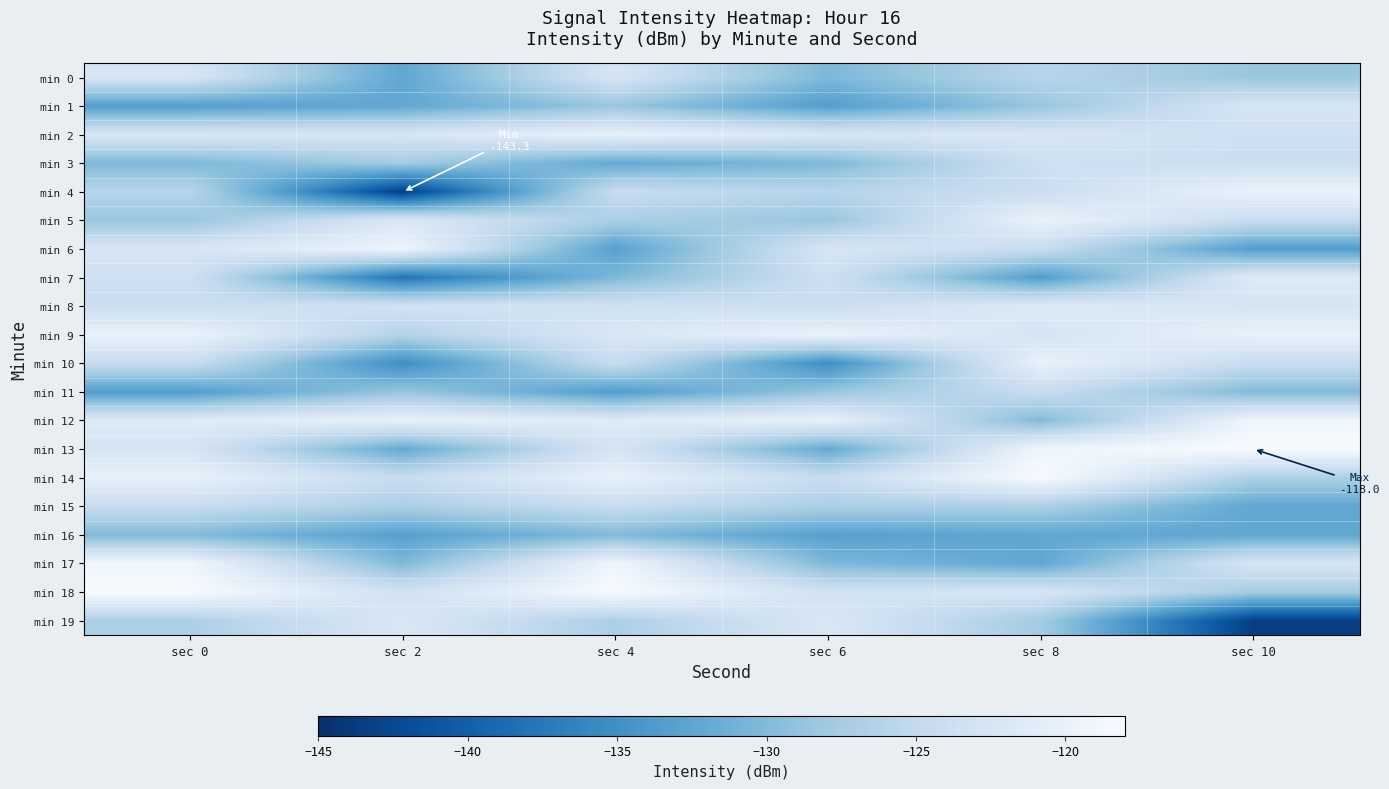

Reading right to left, what are all the values shown in this chart?

min 0: sec 10=-128.5	sec 8=-125.9	sec 6=-130.2	sec 4=-122.6	sec 2=-132.3	sec 0=-122.6
min 1: sec 10=-122.4	sec 8=-128.5	sec 6=-133.3	sec 4=-128.5	sec 2=-132.3	sec 0=-133.3
min 2: sec 10=-123.6	sec 8=-122.4	sec 6=-122.2	sec 4=-120.0	sec 2=-122.4	sec 0=-122.2
min 3: sec 10=-124.1	sec 8=-123.6	sec 6=-130.2	sec 4=-132.1	sec 2=-127.6	sec 0=-130.2
min 4: sec 10=-119.8	sec 8=-124.1	sec 6=-125.9	sec 4=-124.4	sec 2=-143.3	sec 0=-125.9
min 5: sec 10=-124.4	sec 8=-119.8	sec 6=-128.5	sec 4=-127.1	sec 2=-122.0	sec 0=-128.5
min 6: sec 10=-133.5	sec 8=-124.4	sec 6=-122.4	sec 4=-133.1	sec 2=-119.4	sec 0=-122.4
min 7: sec 10=-121.4	sec 8=-133.5	sec 6=-123.6	sec 4=-130.2	sec 2=-137.9	sec 0=-123.6
min 8: sec 10=-122.6	sec 8=-121.4	sec 6=-124.1	sec 4=-123.2	sec 2=-123.2	sec 0=-124.1
min 9: sec 10=-120.0	sec 8=-122.6	sec 6=-119.8	sec 4=-122.1	sec 2=-126.3	sec 0=-119.8
min 10: sec 10=-124.4	sec 8=-120.0	sec 6=-135.2	sec 4=-124.4	sec 2=-135.2	sec 0=-124.4
min 11: sec 10=-130.0	sec 8=-124.4	sec 6=-128.5	sec 4=-133.5	sec 2=-128.5	sec 0=-133.5
min 12: sec 10=-119.0	sec 8=-130.0	sec 6=-120.0	sec 4=-121.4	sec 2=-120.0	sec 0=-121.4
min 13: sec 10=-118.0	sec 8=-119.0	sec 6=-132.1	sec 4=-122.6	sec 2=-132.1	sec 0=-122.6
min 14: sec 10=-126.9	sec 8=-118.0	sec 6=-124.4	sec 4=-120.0	sec 2=-124.4	sec 0=-120.0
min 15: sec 10=-132.3	sec 8=-126.9	sec 6=-127.1	sec 4=-124.4	sec 2=-127.1	sec 0=-124.4
min 16: sec 10=-132.3	sec 8=-132.3	sec 6=-133.1	sec 4=-130.0	sec 2=-133.1	sec 0=-130.0
min 17: sec 10=-122.4	sec 8=-132.3	sec 6=-130.2	sec 4=-119.0	sec 2=-130.2	sec 0=-119.0
min 18: sec 10=-127.6	sec 8=-122.4	sec 6=-123.2	sec 4=-118.0	sec 2=-123.2	sec 0=-118.0
min 19: sec 10=-143.3	sec 8=-127.6	sec 6=-122.1	sec 4=-126.9	sec 2=-122.1	sec 0=-126.9